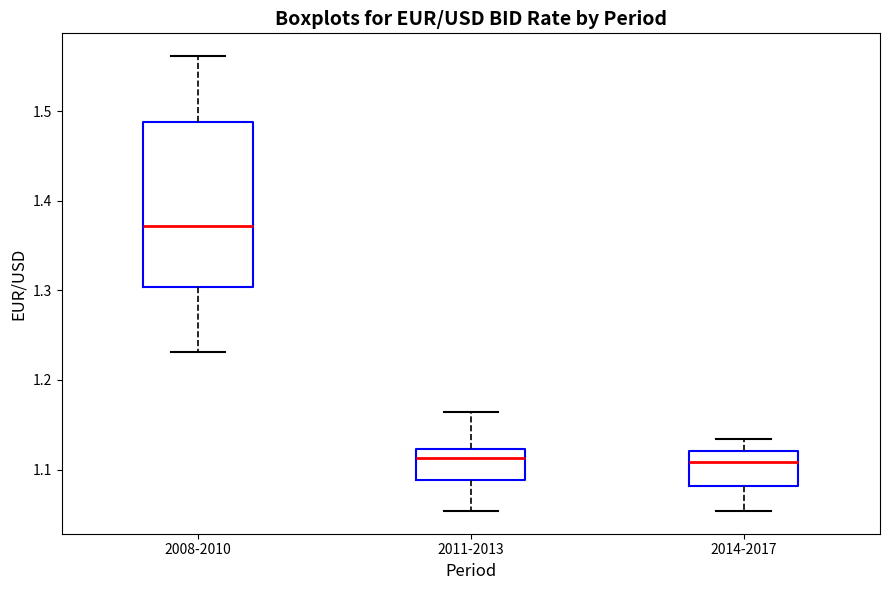

Where does the upper whisker of the box for 2008-2010 end on the y-axis? The values are not printed on the chart, so give them approximately, as read against the axis.

1.56